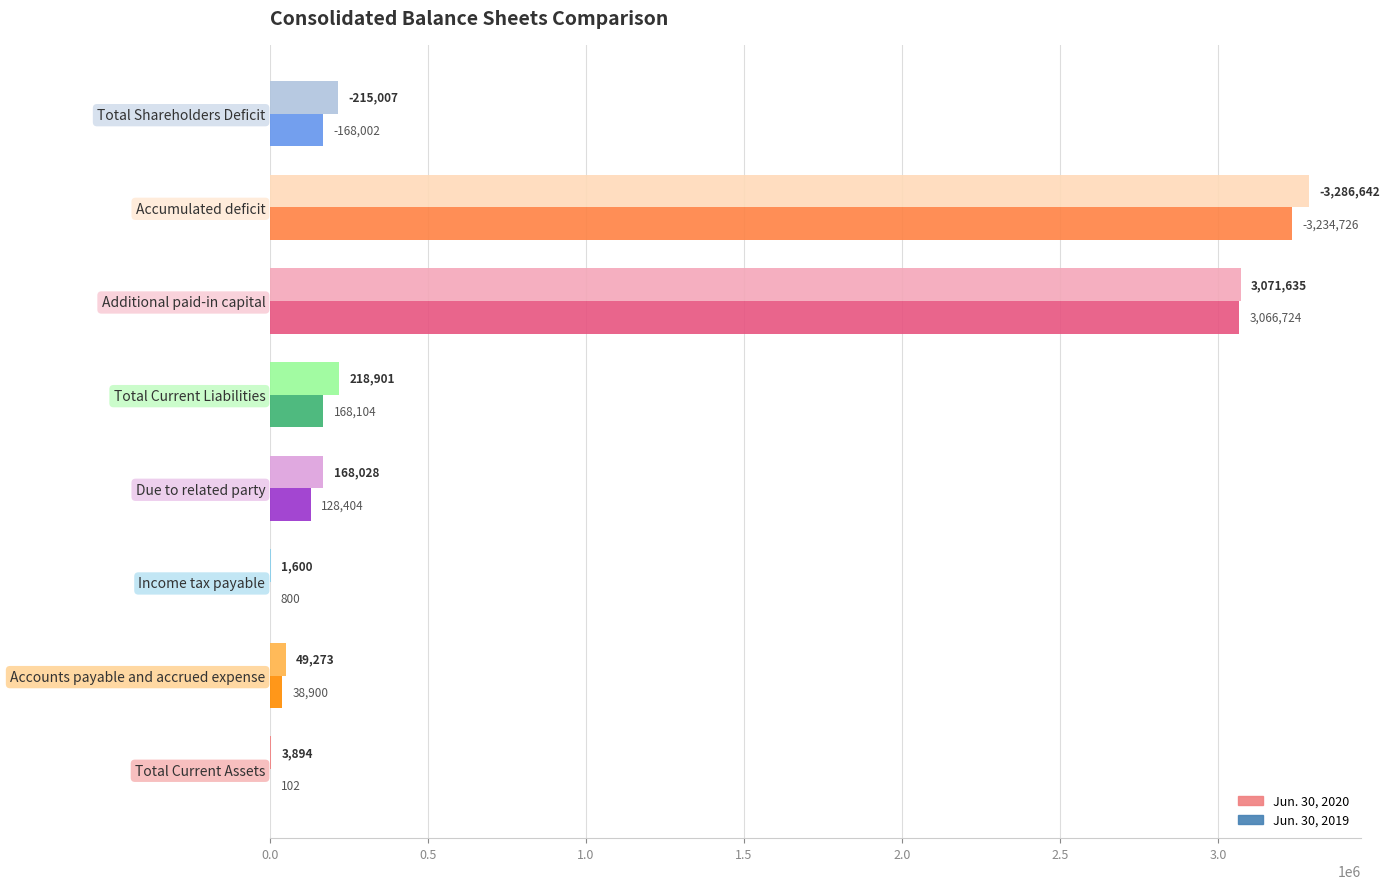

What is the approximate value of Jun. 30, 2019 at Total Current Assets?

102